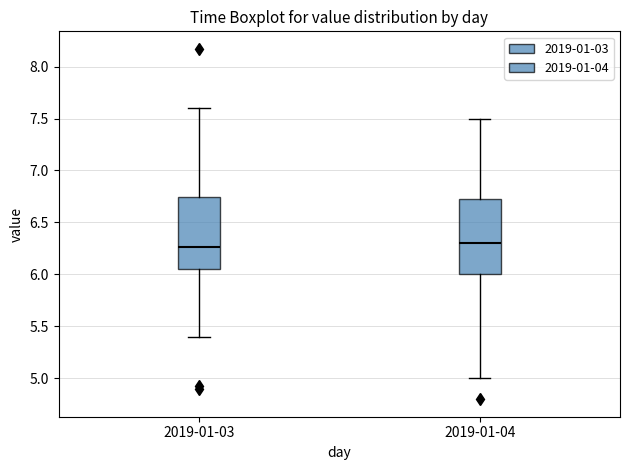

Reading left to right, transcribe this box plot: for each box, give where its median line is, the range the box spans, and where its two whiskers end, as read against the y-axis. The values are not printed on the chart, so give them approximately, as read against the axis.

2019-01-03: median 6.25, box 6.05 to 6.75, whiskers 5.40 to 7.60
2019-01-04: median 6.30, box 6.00 to 6.75, whiskers 5.00 to 7.50